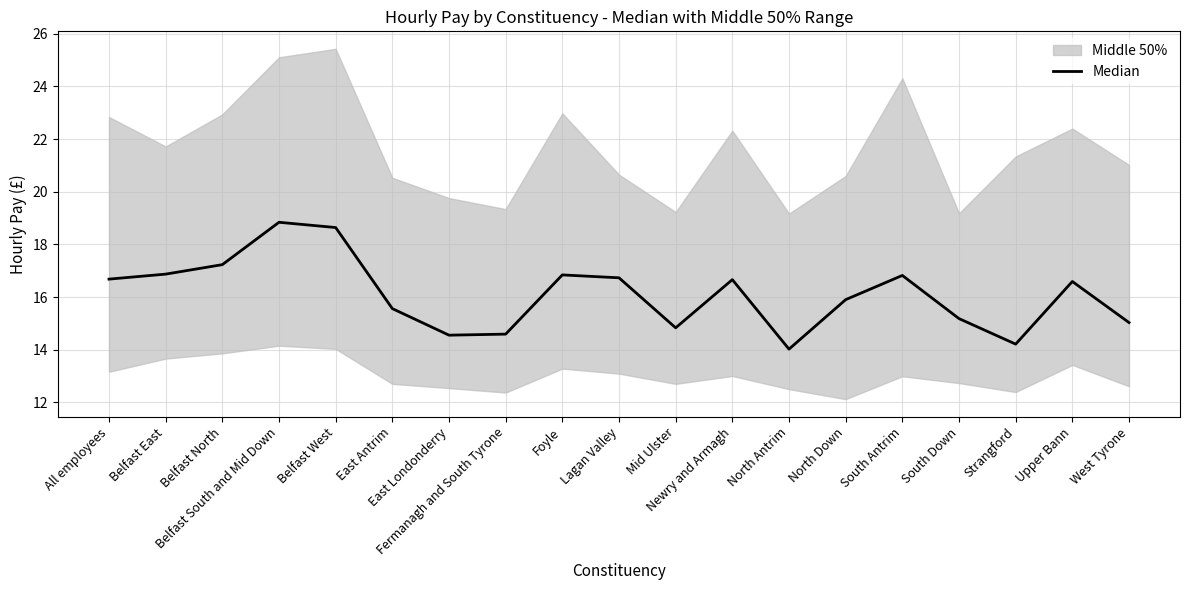

Reading left to right, list all the values displayed in this chart.

16.7	16.9	17.2	18.8	18.6	15.6	14.6	14.6	16.8	16.7	14.8	16.7	14.0	15.9	16.8	15.2	14.2	16.6	15.0